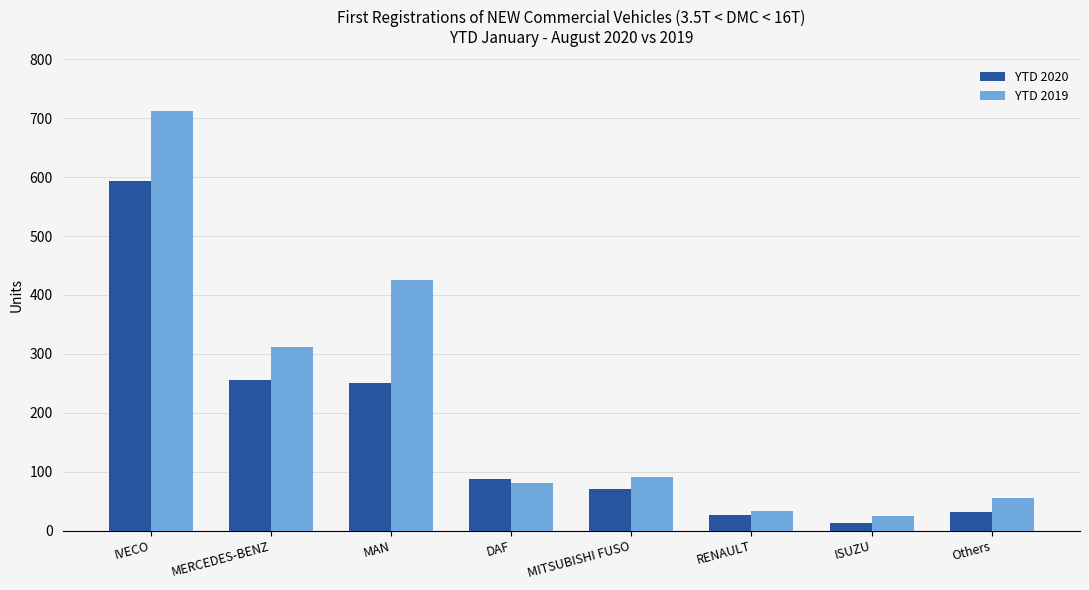

How many bars are there in each group?

2